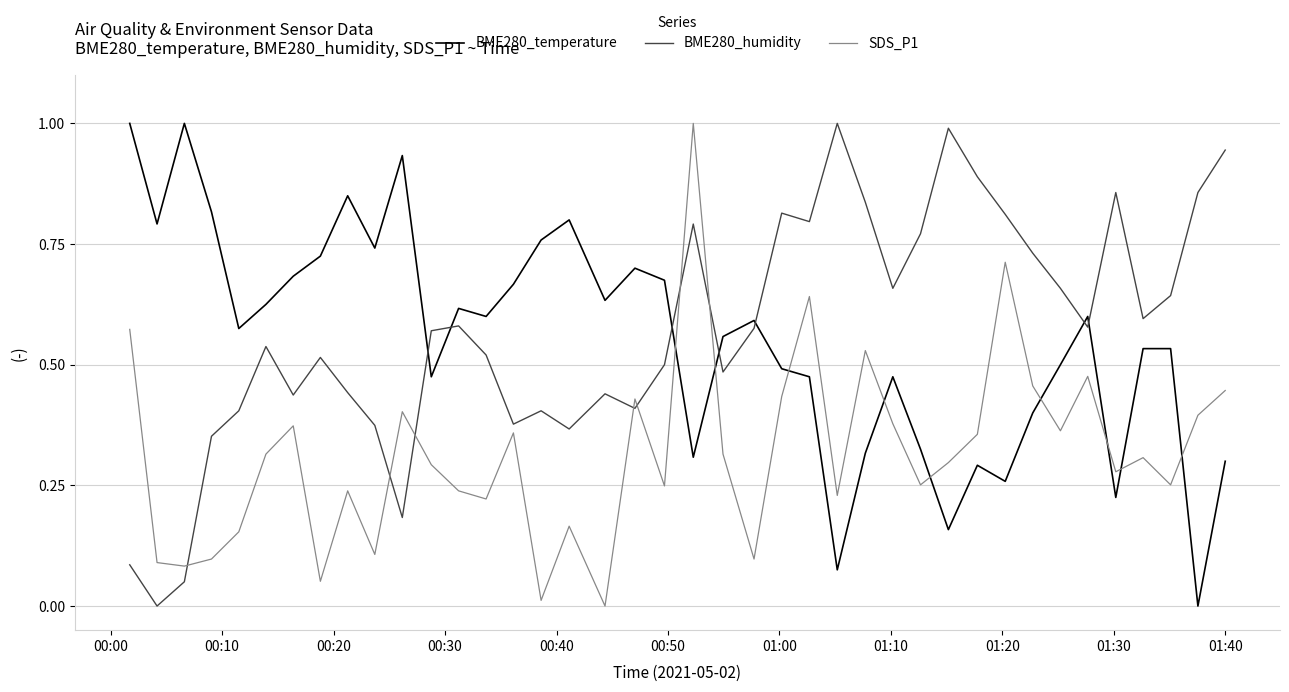

What is the difference between the maximum and minimum values in the BME280_humidity series?

1.0